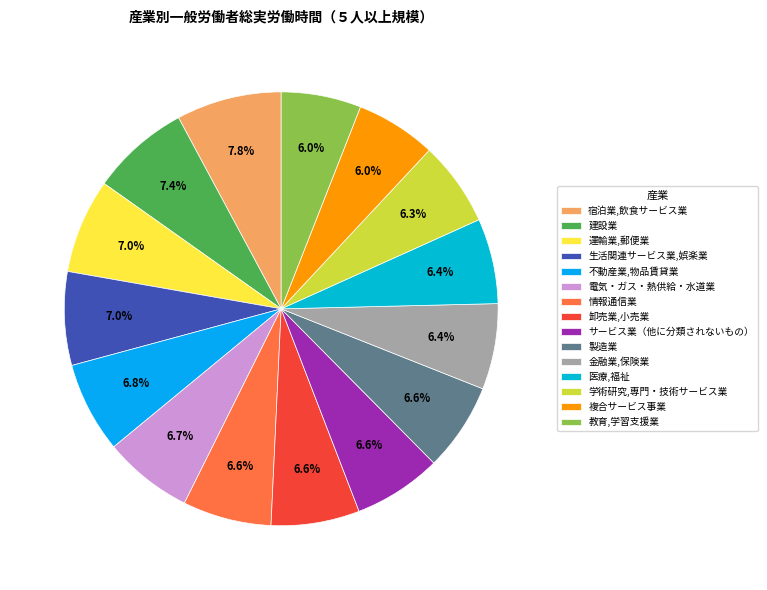

Which slice is the largest?

宿泊業,飲食サービス業